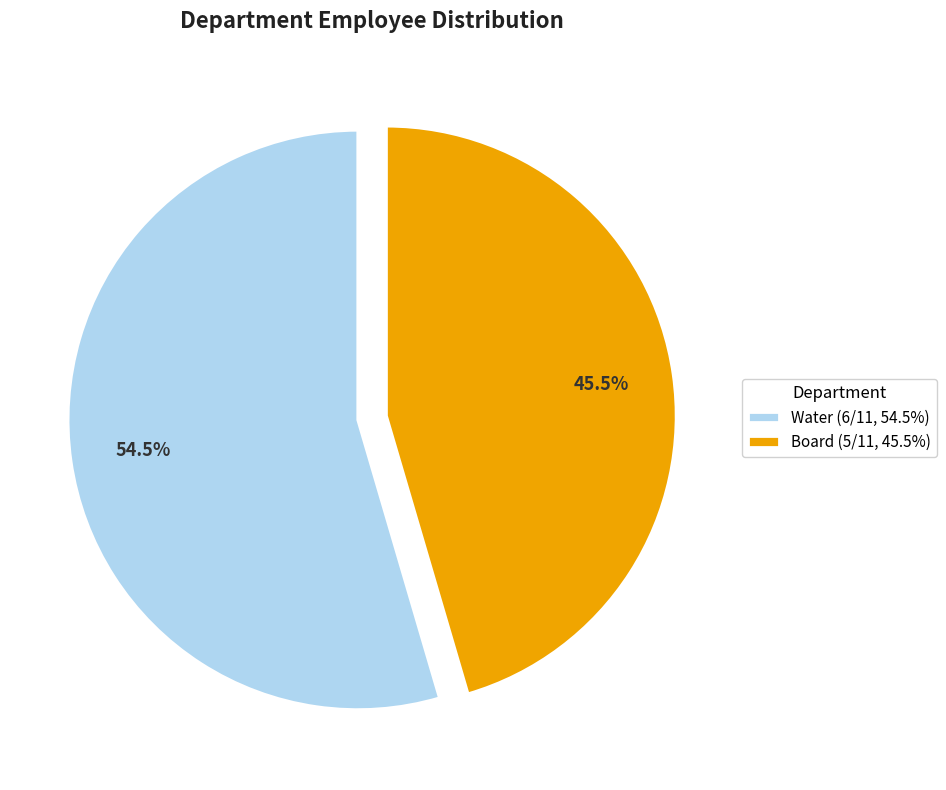

Rank the categories by value from lowest to highest.

Board, Water